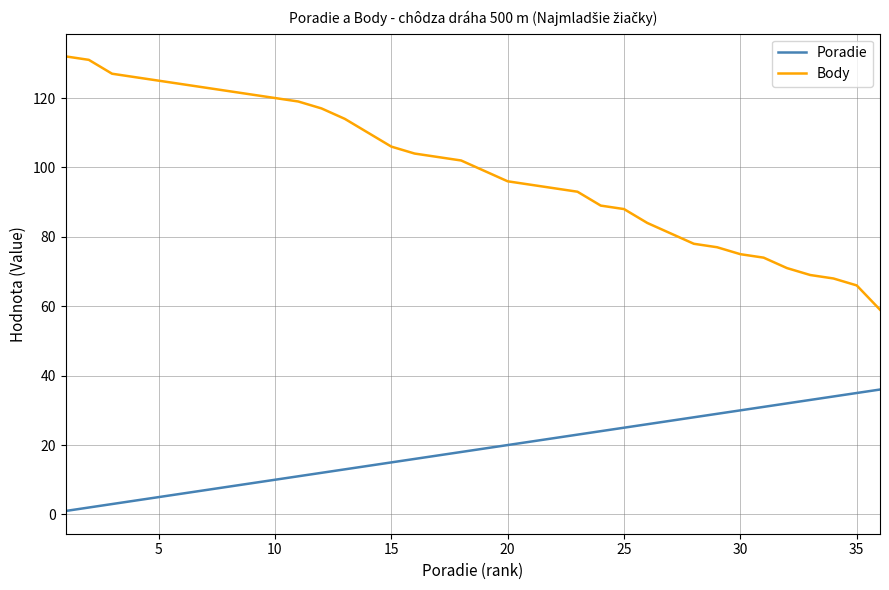

Count the number of categories in the chart.

36